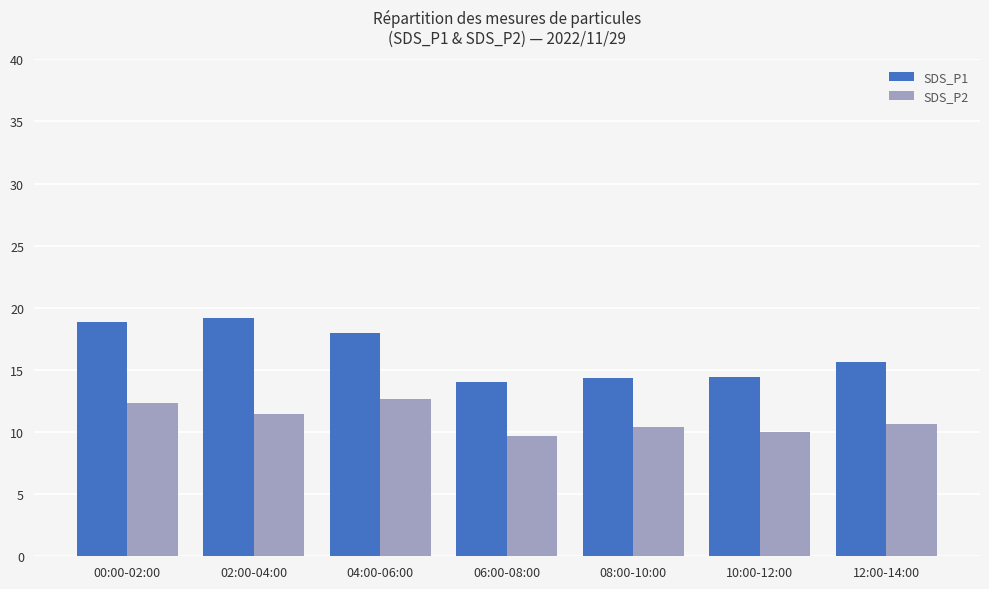

The value of SDS_P1 at 10:00-12:00 is 14.4. True or false?

True